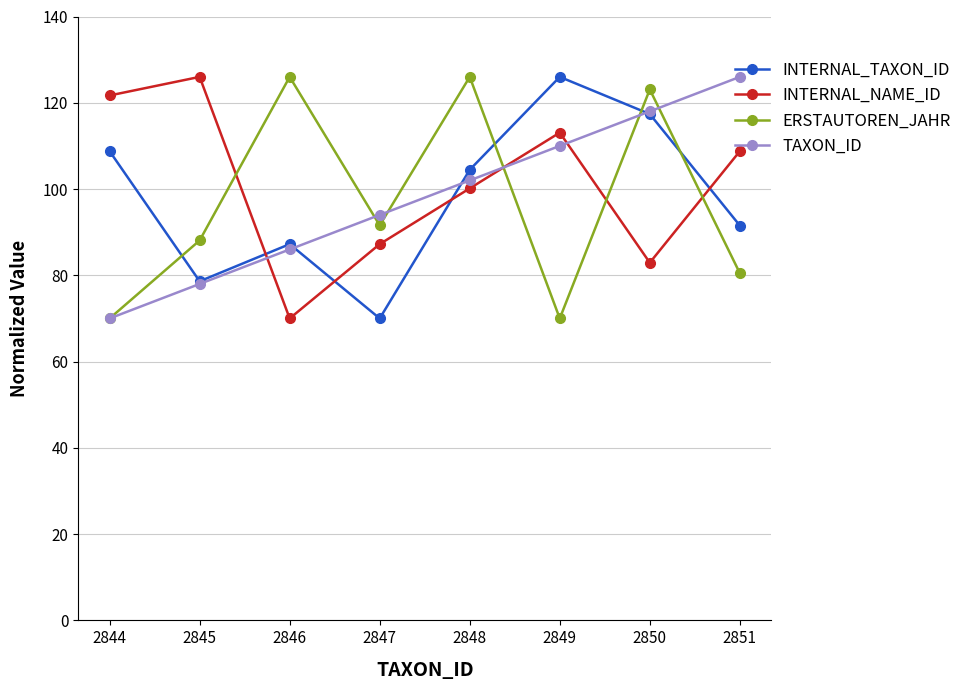

True or false: ERSTAUTOREN_JAHR and INTERNAL_TAXON_ID intersect in this chart.

True